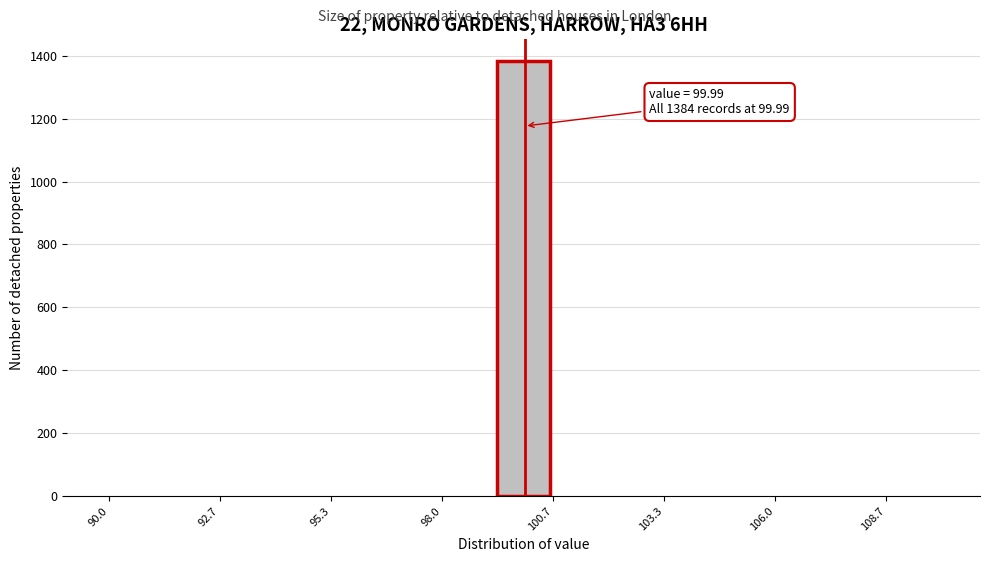

Around what value on the x-axis is the tallest bar? Give the approximate position of its centre, as read against the axis.

100.0